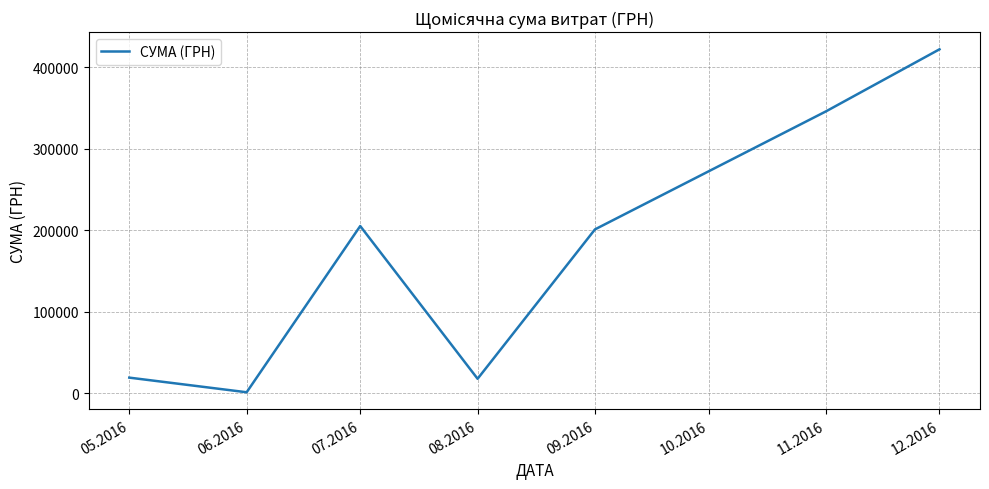

Is it true that the value at 05.2016 is 19415.9?

True